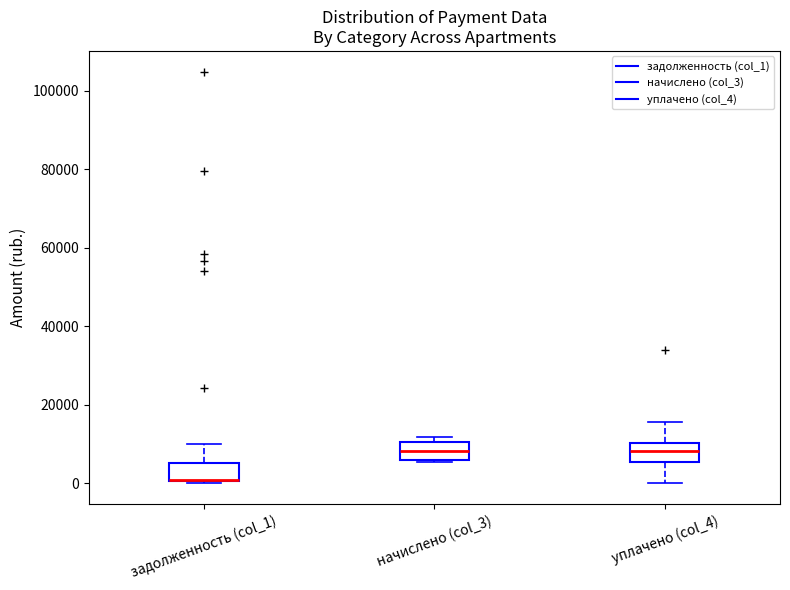

Reading left to right, read every box against the y-axis: the position of its median line, the range the box covers, and the ends of its whiskers. The values are not printed on the chart, so give them approximately, as read against the axis.

задолженность (col_1): median 0 (drawn on the box's lower edge), box 0 to 6000, whiskers 0 to 10000
начислено (col_3): median 8000, box 6000 to 10000, whiskers 6000 to 12000
уплачено (col_4): median 8000, box 6000 to 10000, whiskers 0 to 16000